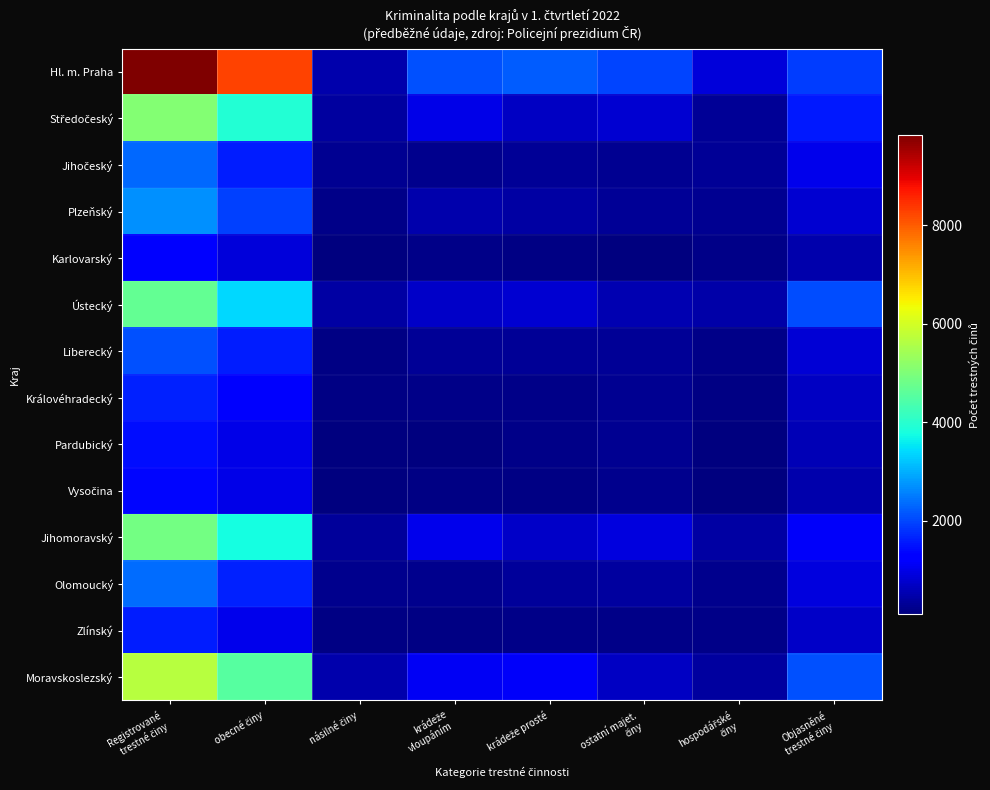

What is the spread (max minus min) of values at Objasněné
trestné činy?

1586